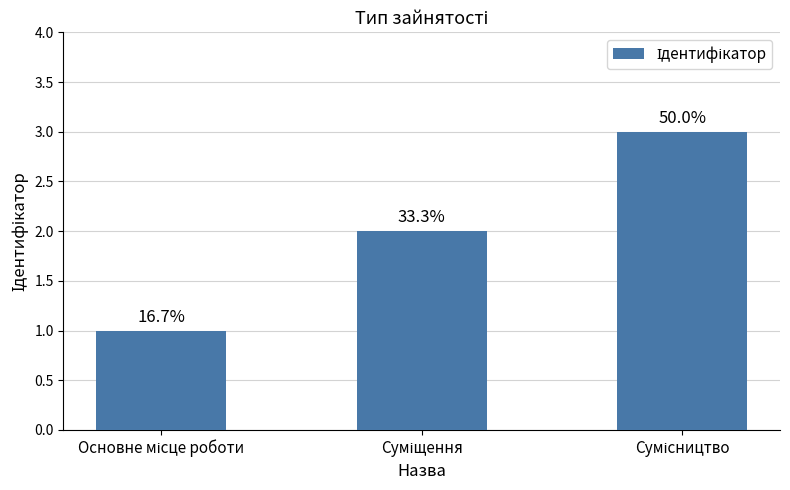

Does the chart contain any negative values?

No